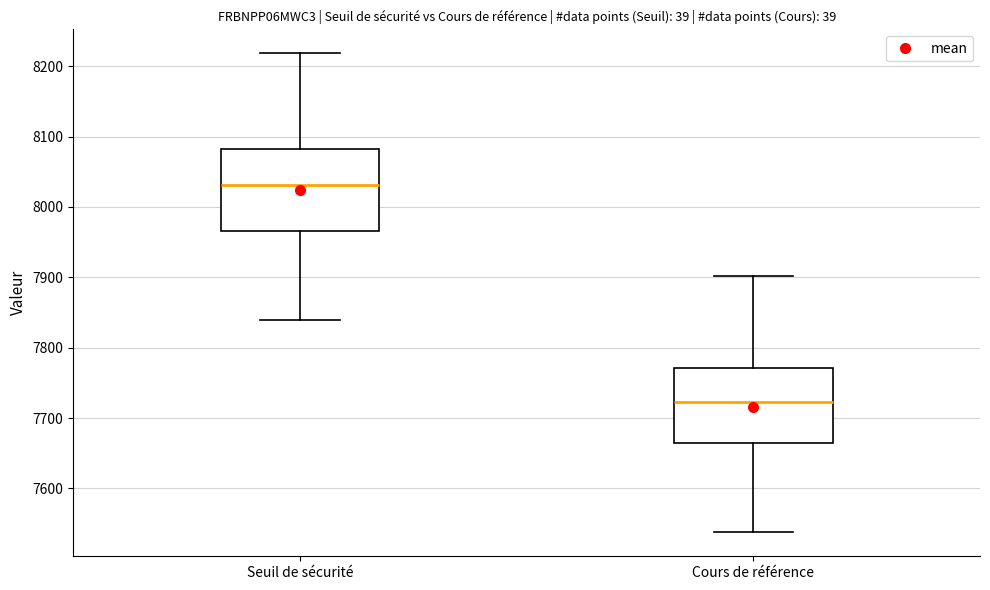

Where does the lower whisker of the box for Cours de référence end on the y-axis? The values are not printed on the chart, so give them approximately, as read against the axis.

7540